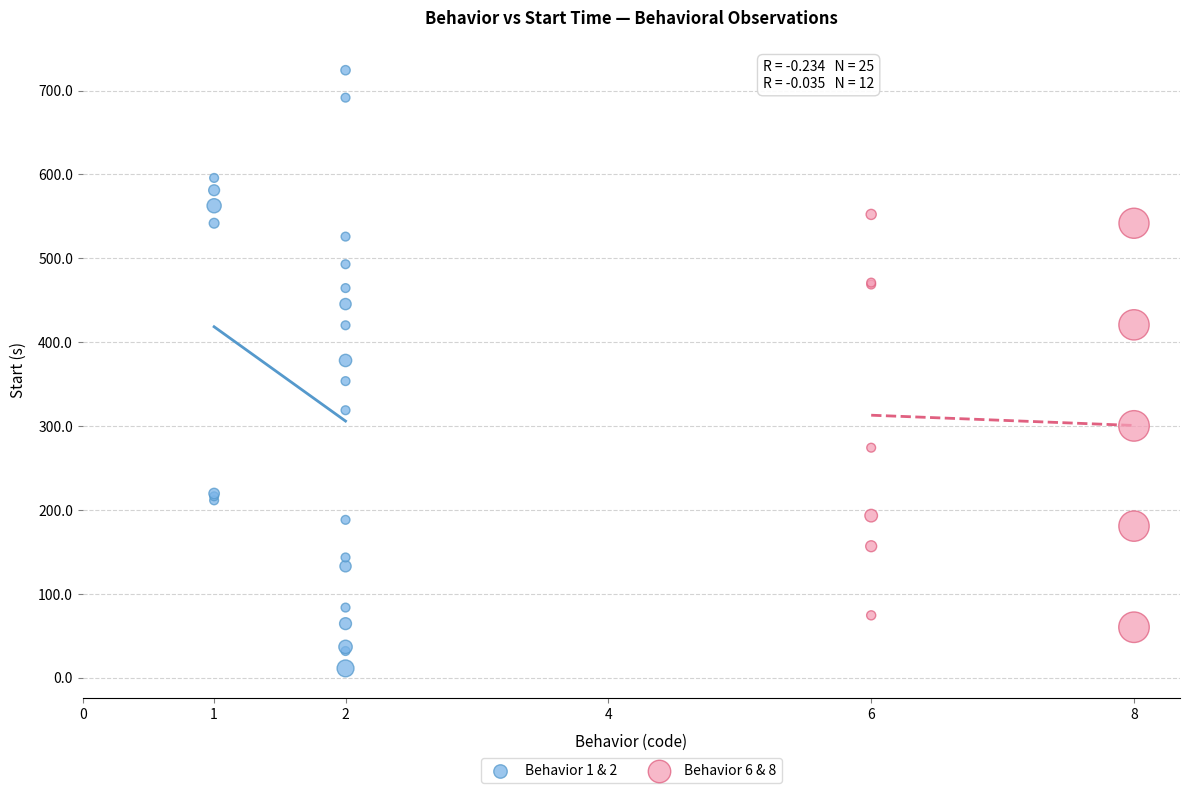

Which series reaches the maximum Y coordinate?

Behavior 1 & 2